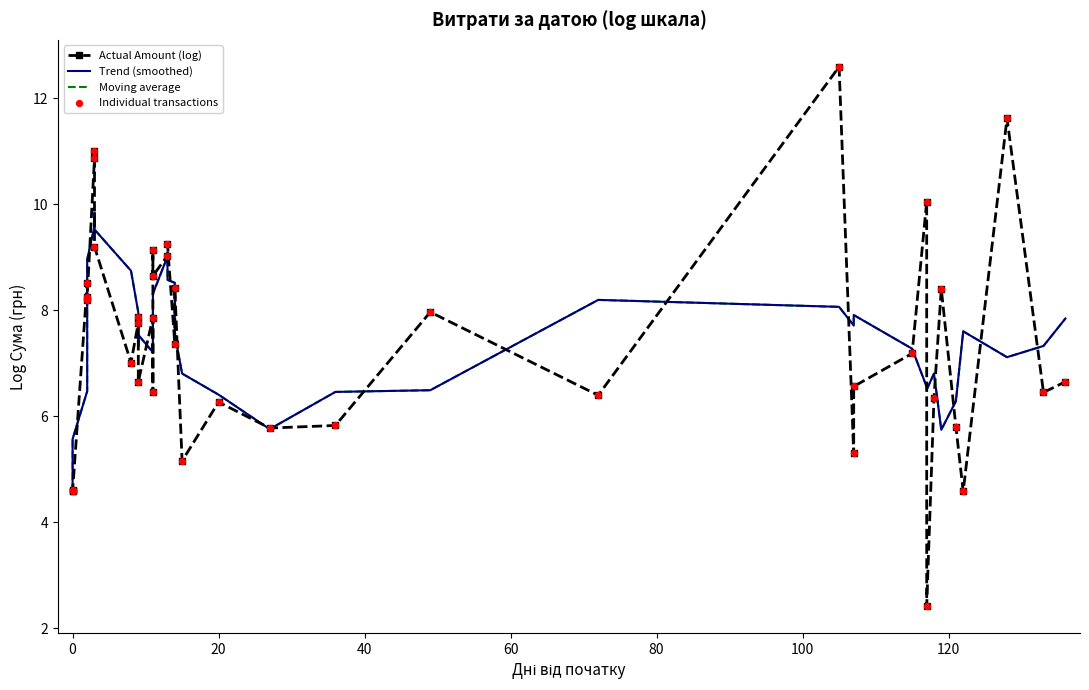

At how many categories does at least one series exceed 9?

9